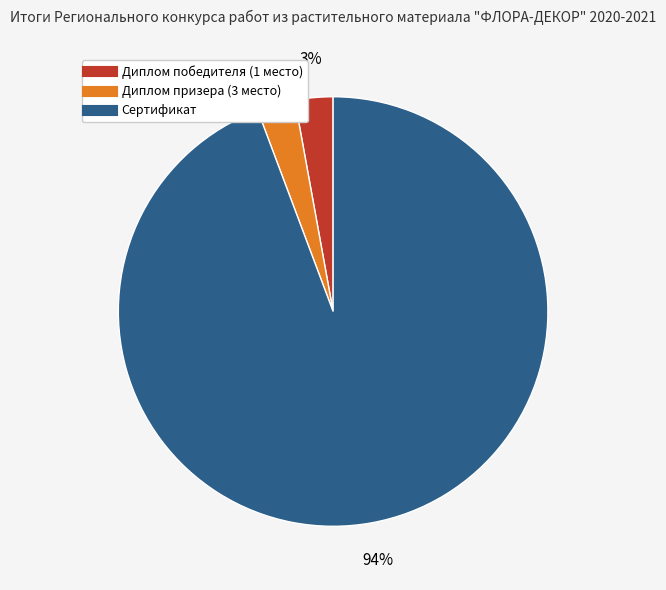

To the nearest percent, what is the combined percentage of Диплом победителя (1 место) and Сертификат?

97%